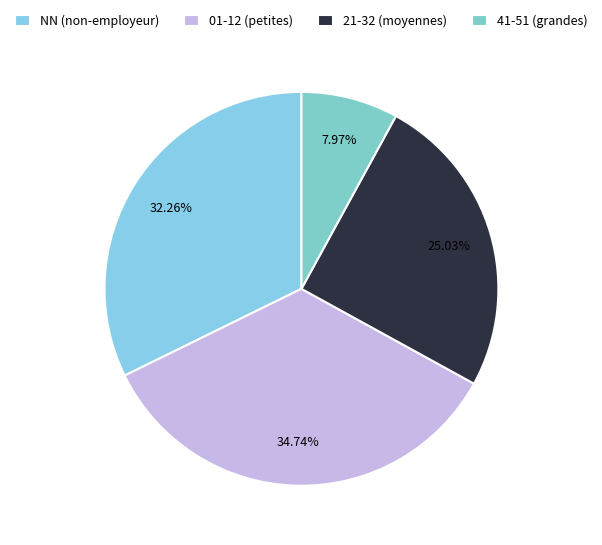

Which slice is the smallest?

41-51 (grandes)